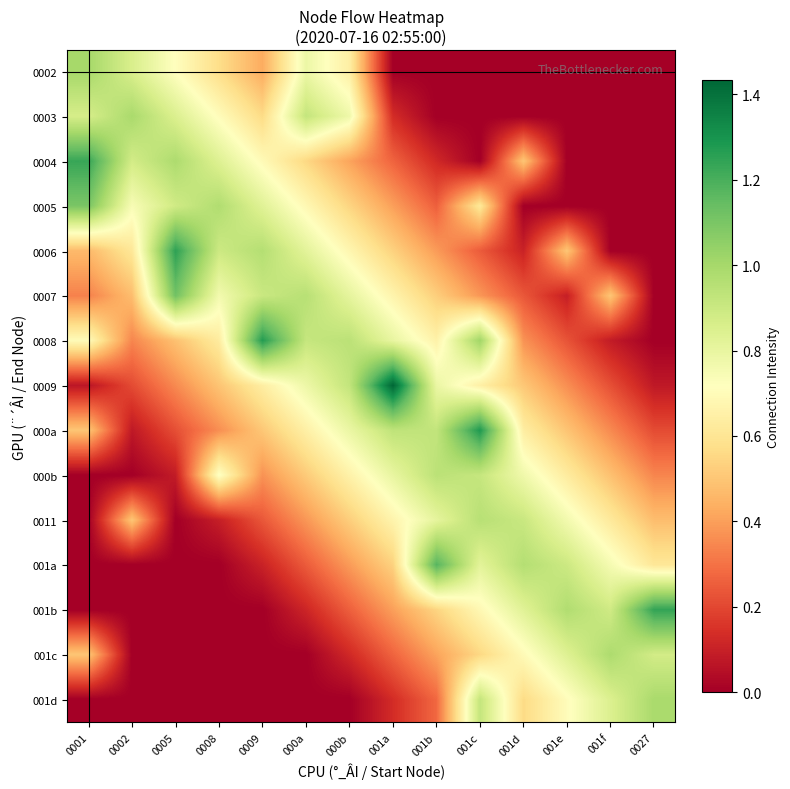

Which label corresponds to the largest value in the chart?

001a